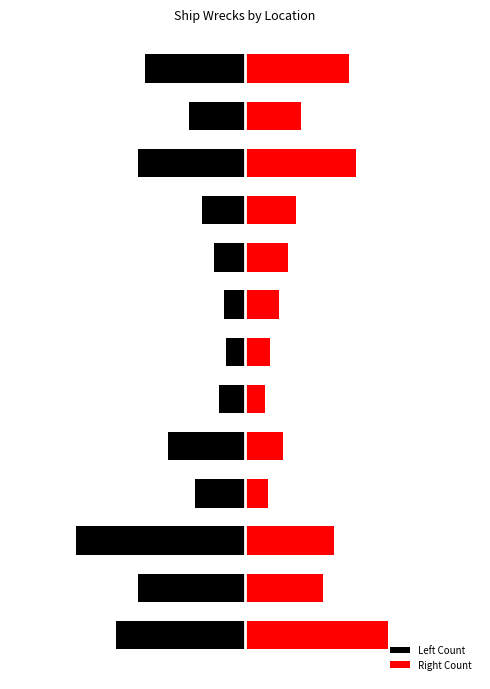

What is the sum of all values?

21